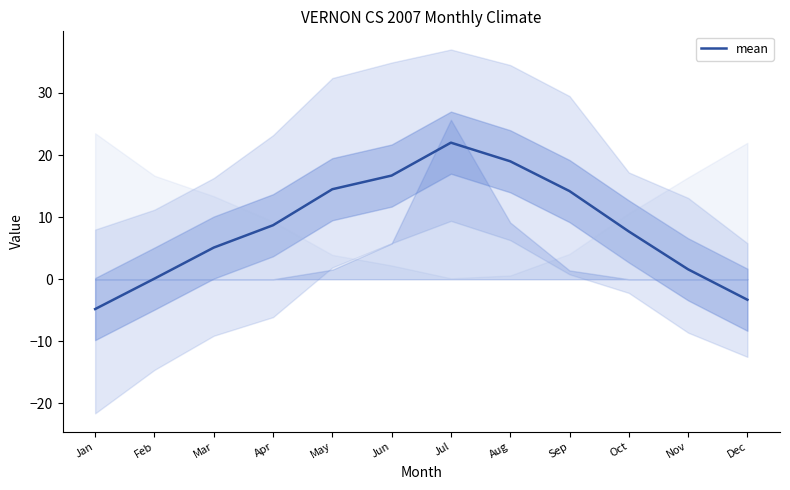

How many data points are above 8?

6